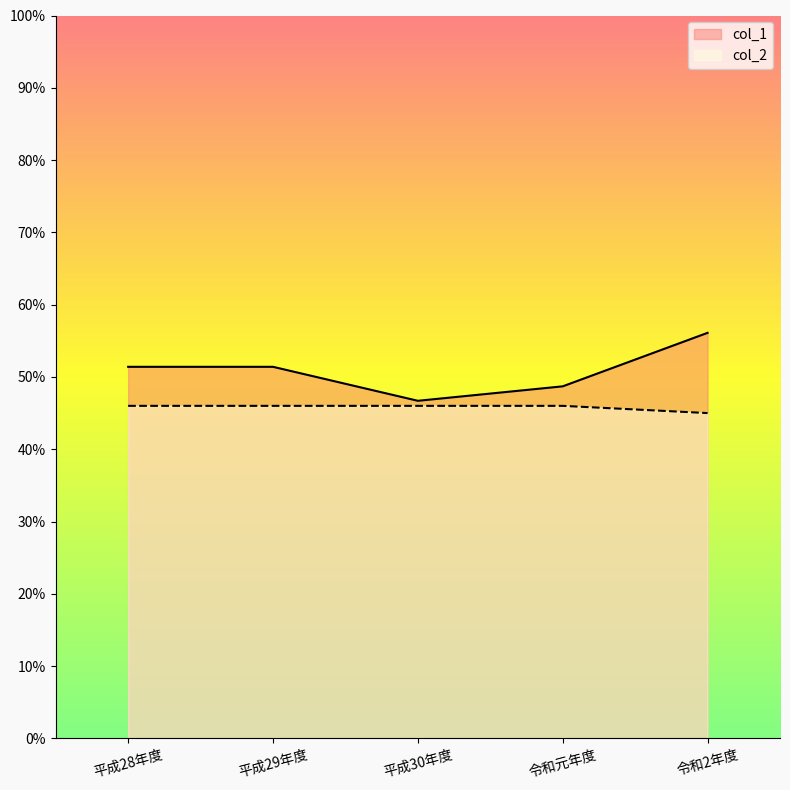

What is the value of the col_2 point at the 5th from the left?

45.0